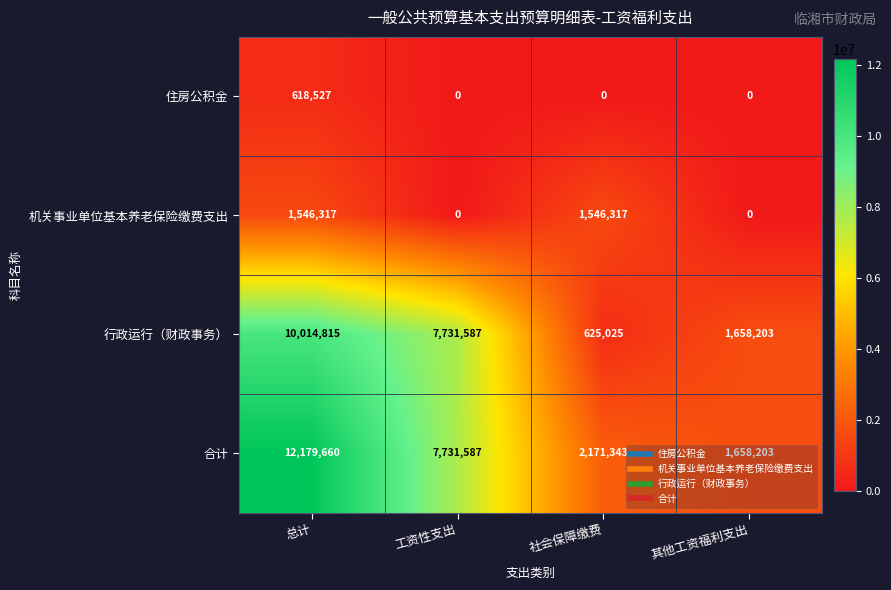

Rank the series by their maximum value, from highest to lowest.

合计, 行政运行（财政事务）, 机关事业单位基本养老保险缴费支出, 住房公积金